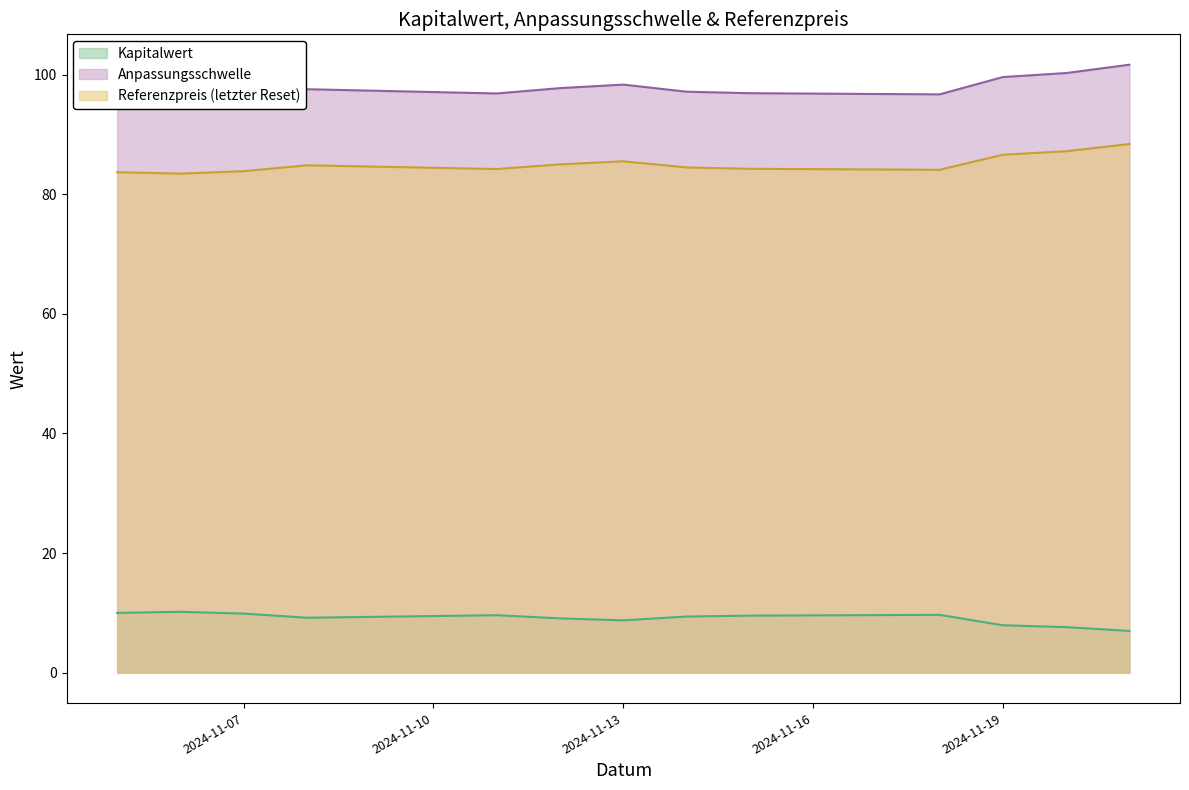

What is the sum of the Referenzpreis (letzter Reset) values at 2024-11-11 and 2024-11-18?

168.3